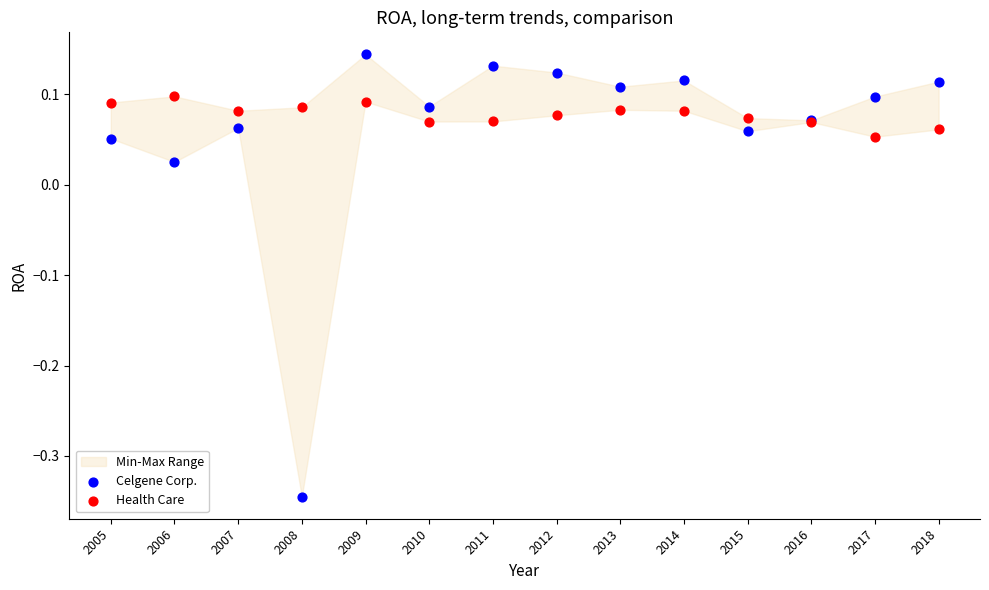

Which series reaches the maximum Y coordinate?

Celgene Corp.